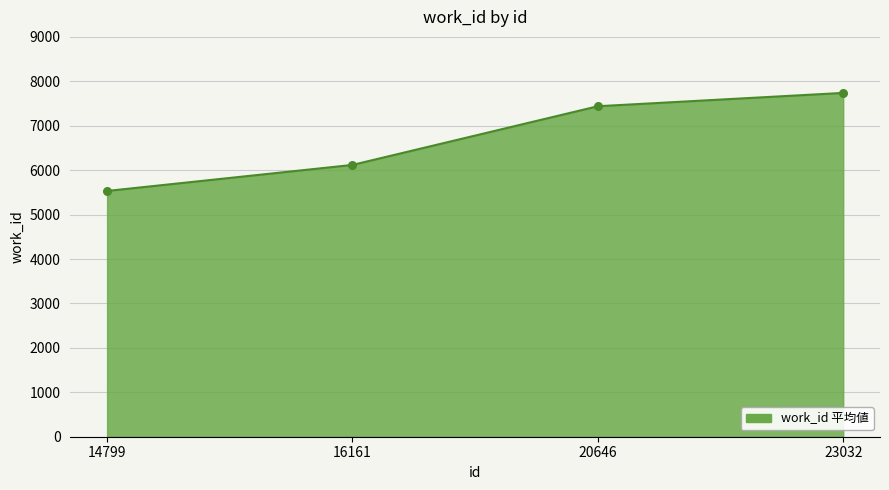

Between 16161 and 23032, which is larger?

23032